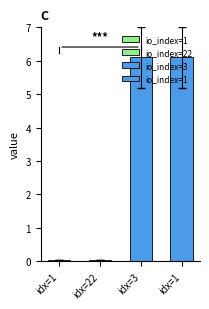

At which category does the chart reach its peak across all series?

3